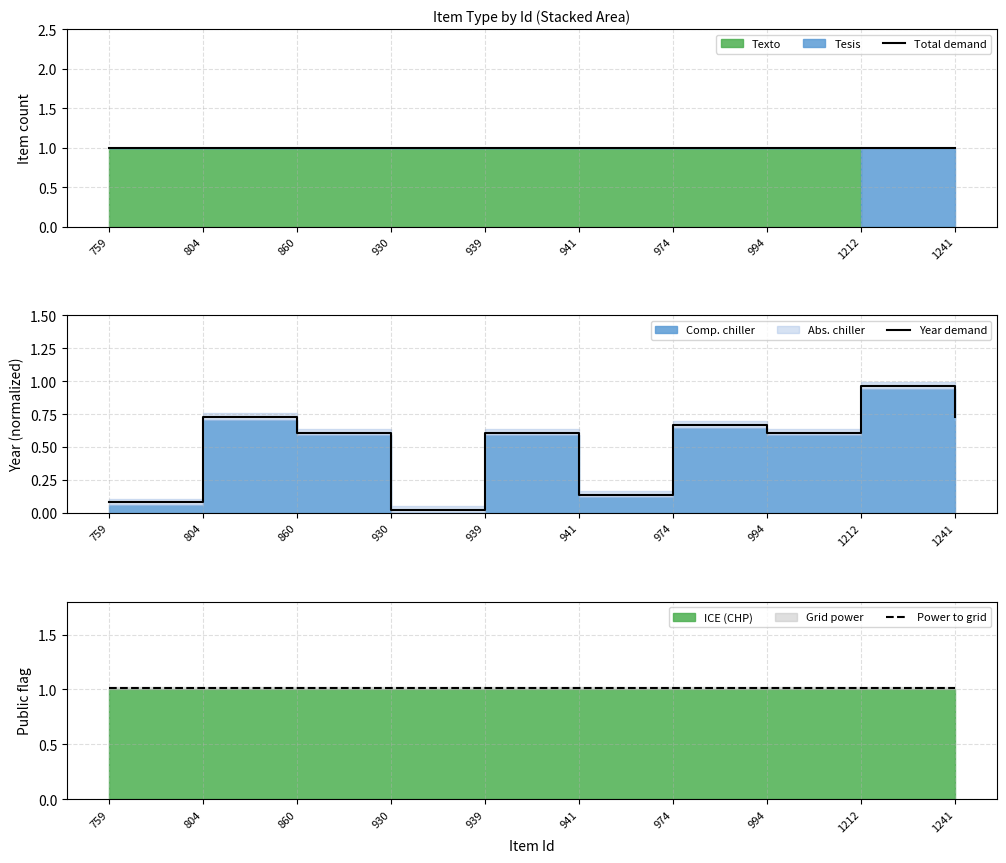

What is the minimum value for Power to grid?

1.0